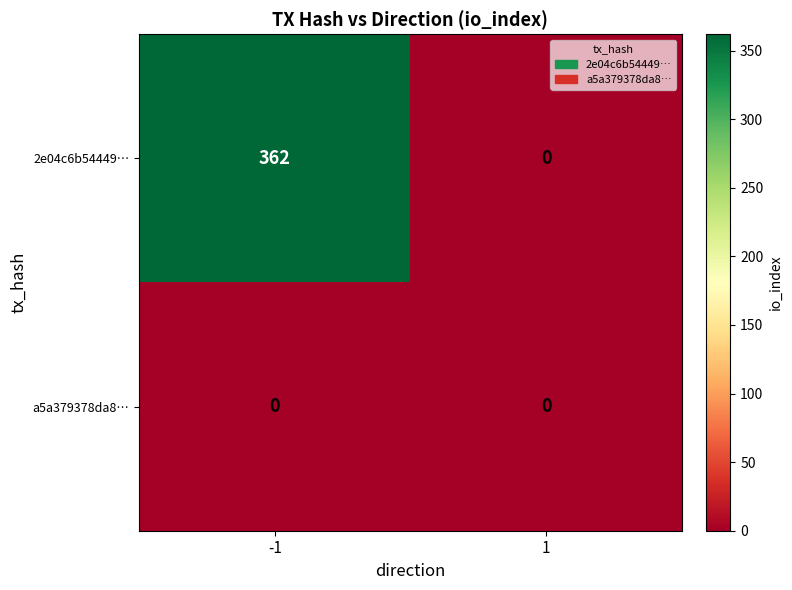

Which series changed the most between -1 and 1?

2e04c6b54449…